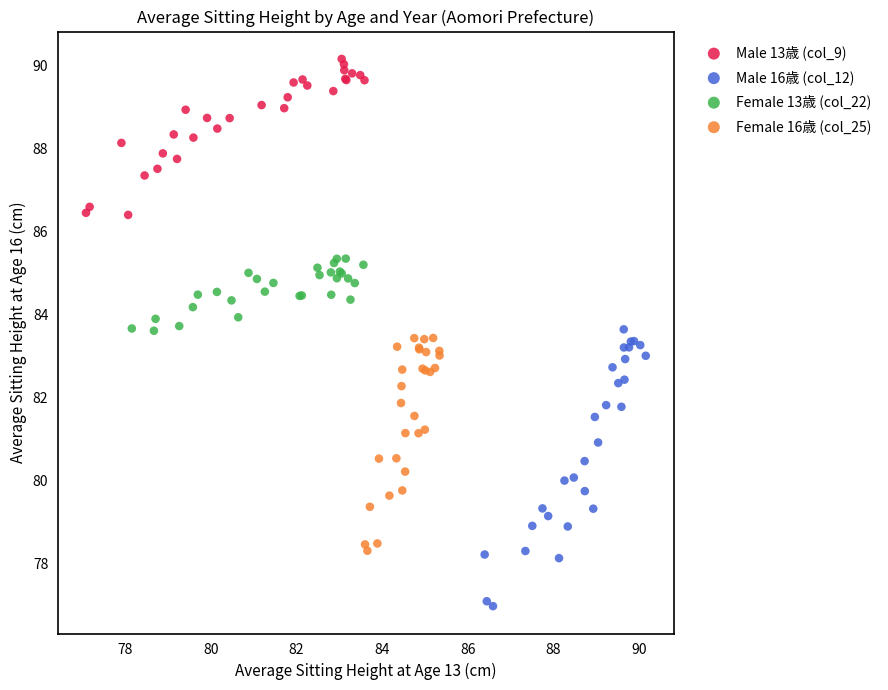

Which series has the widest spread of Y values?

Male 16歳 (col_12)